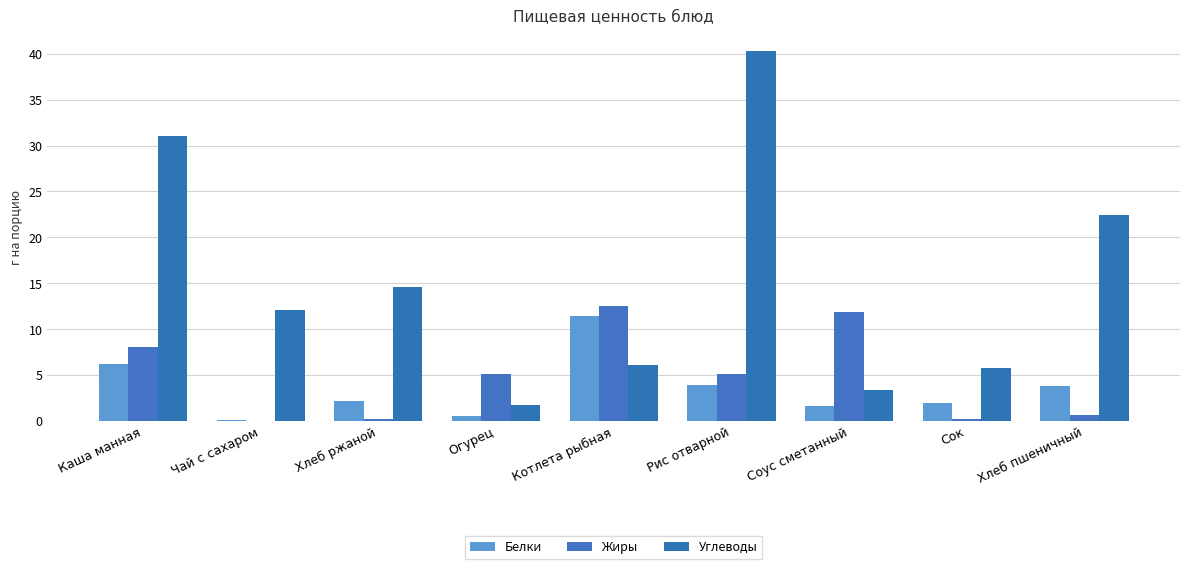

What is the difference between the highest and lowest values at Огурец?

4.6